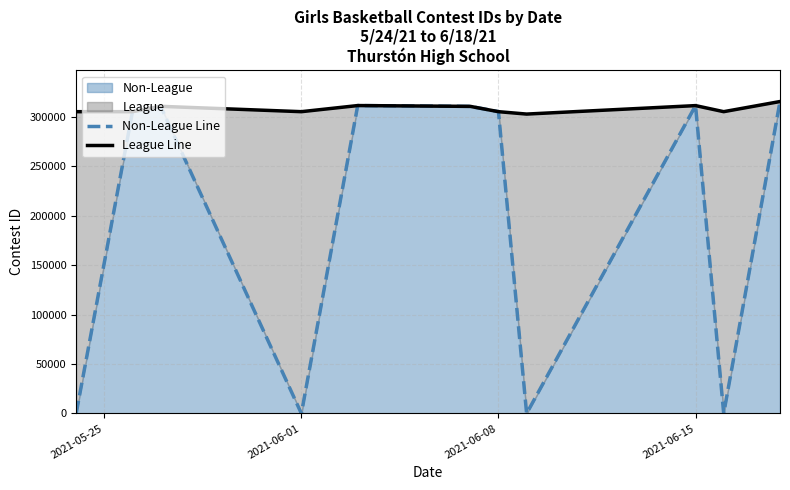

True or false: League Line has more than 1 points higher than both neighbors.

True